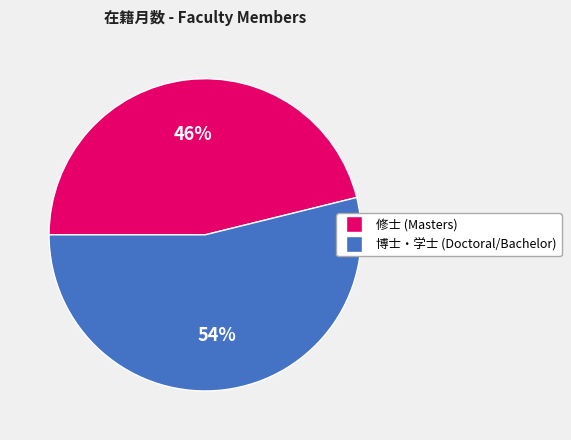

Is there any slice that represents more than half of the pie?

Yes